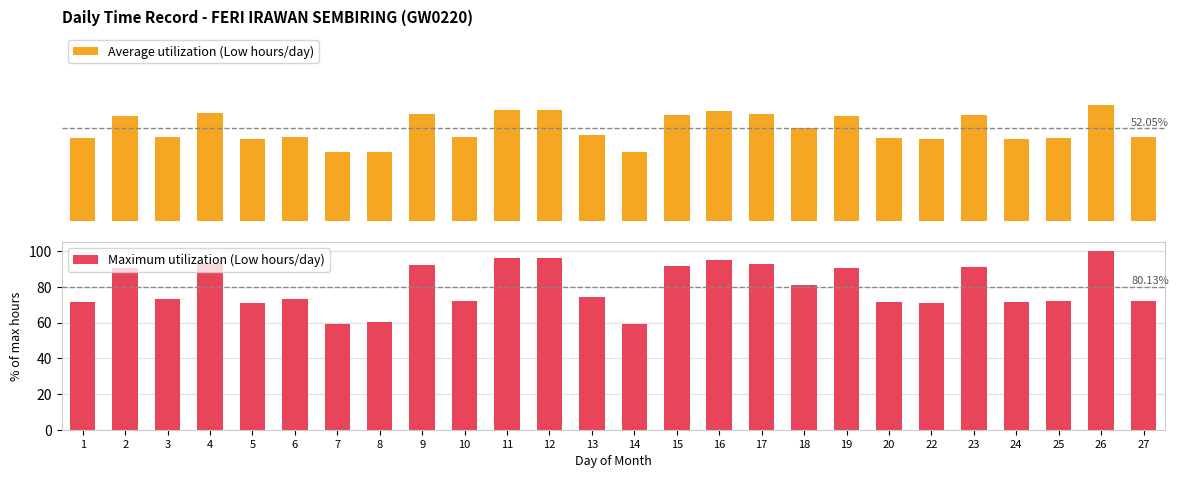

Which series has the largest total across all categories?

Maximum utilization (Low hours/day)